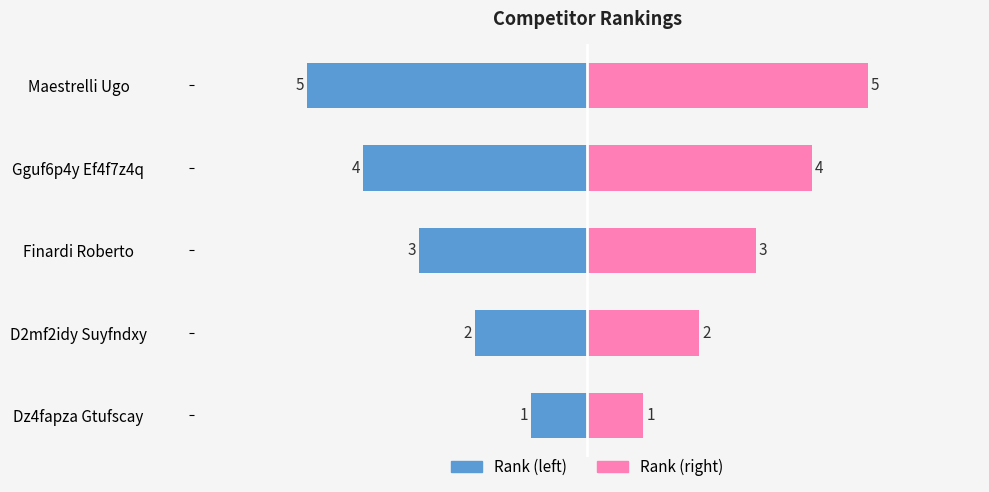

What is the approximate value of Rank (left) at Finardi Roberto?

-3